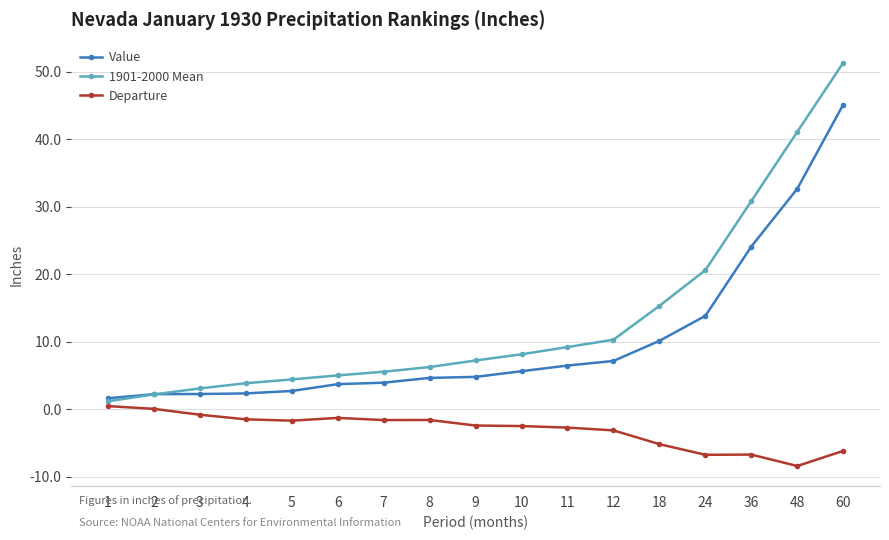

Which series has the widest spread of values?

1901-2000 Mean